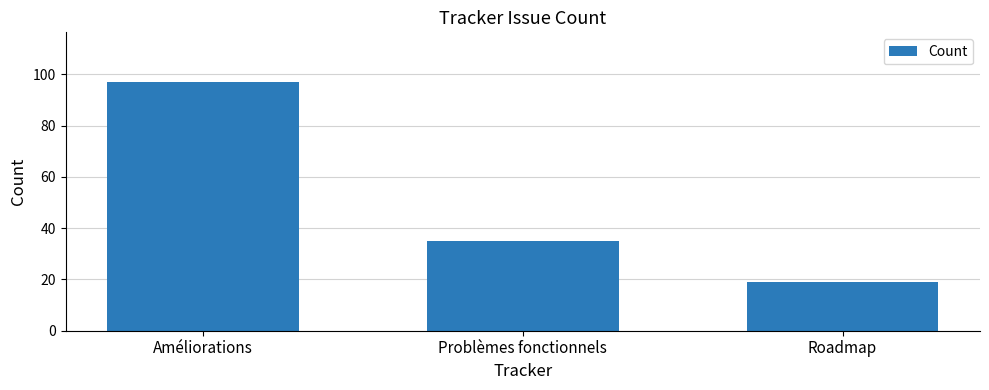

What is the greatest value displayed?

97